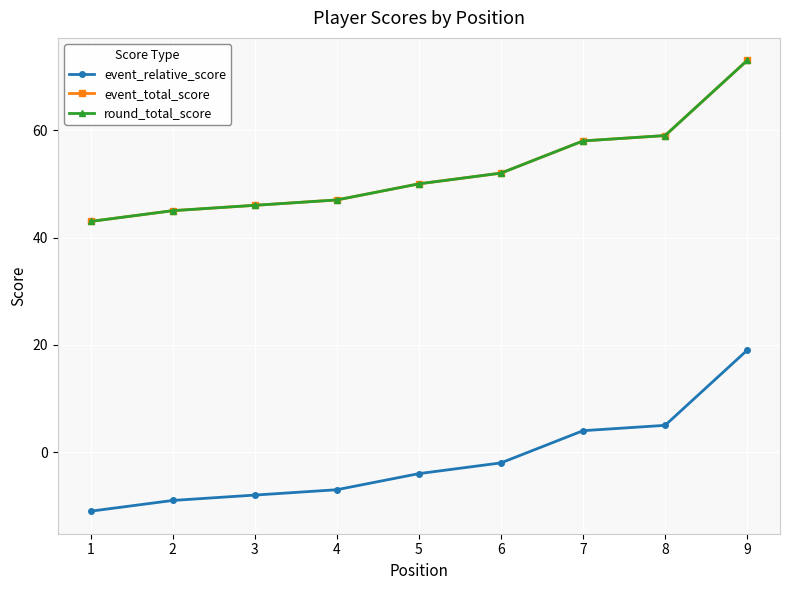

What is the minimum value shown in the chart?

-11